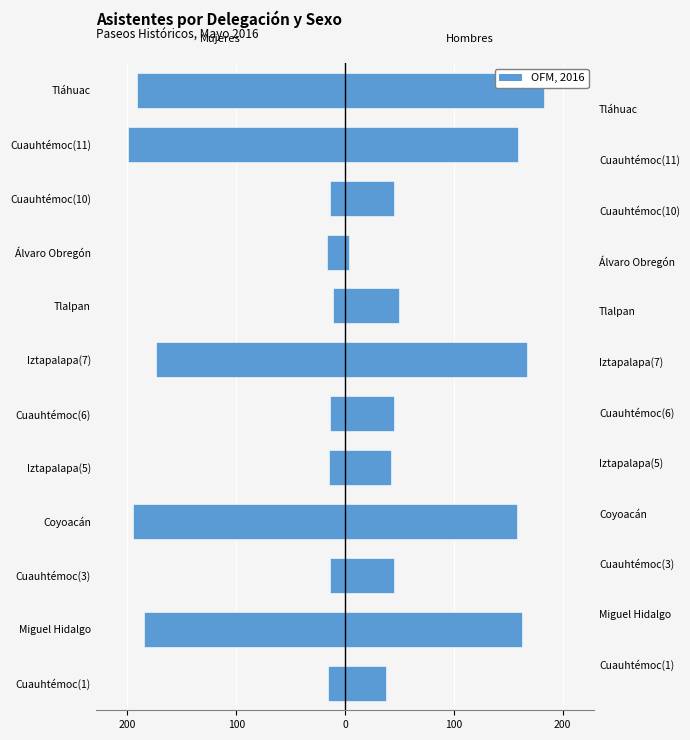

What is the difference between the maximum and minimum values in the Mujeres series?

188